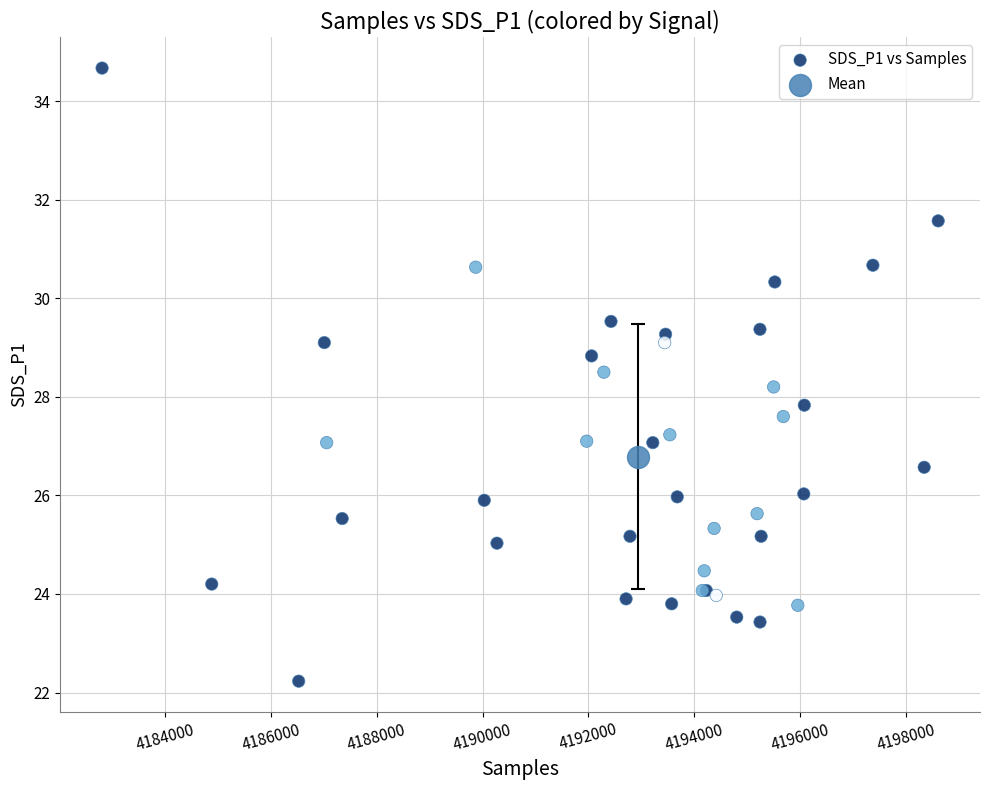

What are all the series names shown in the legend?

SDS_P1 vs Samples, Mean